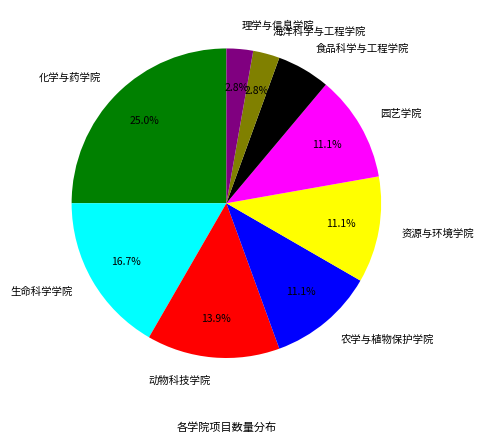

How many slices are in this pie chart?

9